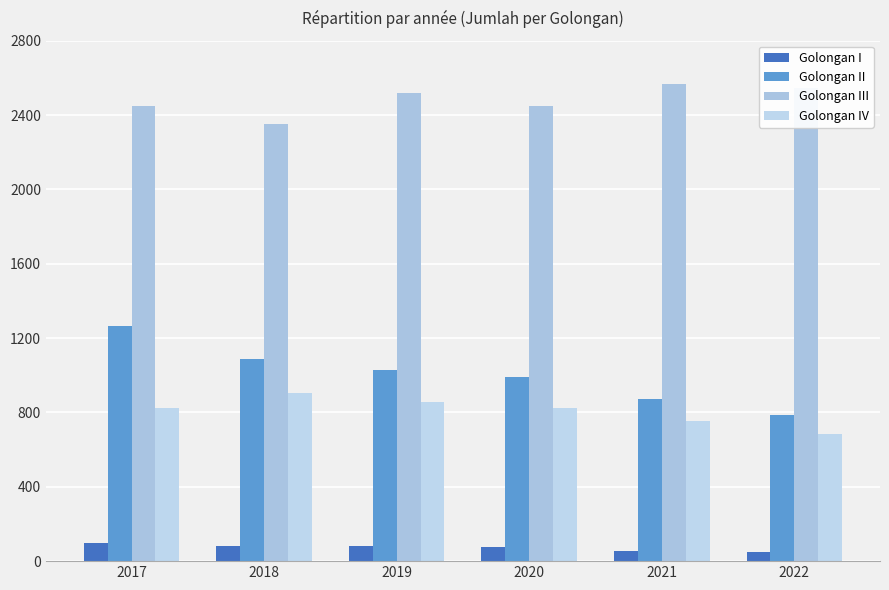

What are all the series names shown in the legend?

Golongan I, Golongan II, Golongan III, Golongan IV